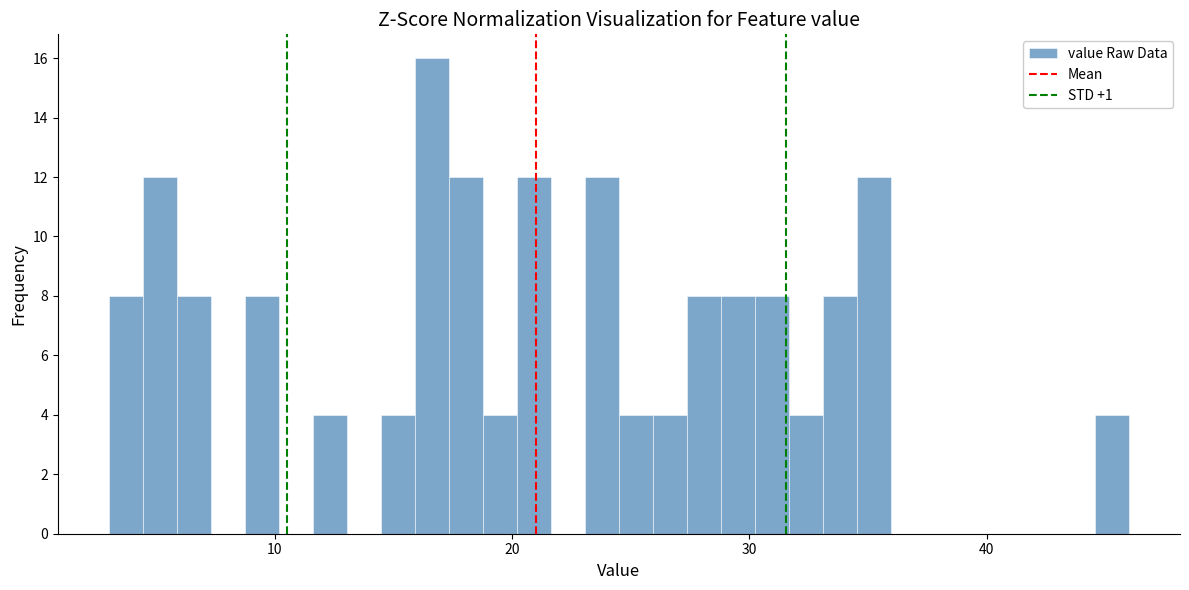

Around what value on the x-axis is the tallest bar? Give the approximate position of its centre, as read against the axis.

17